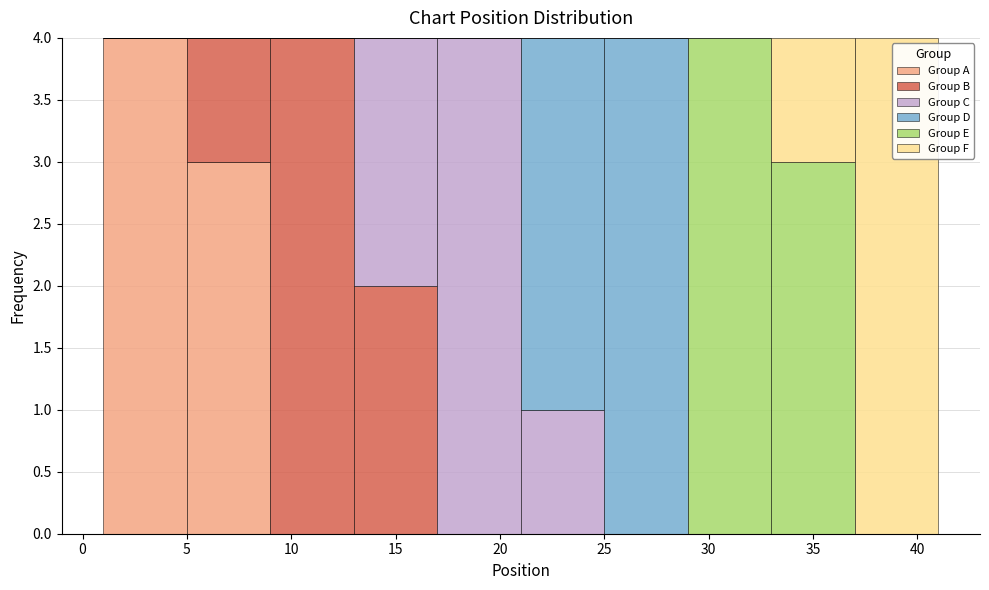

What is the total height of the stacked bar covering 37 to 41 on the x-axis? The values are not printed on the chart, so give them approximately, as read against the axis.

4